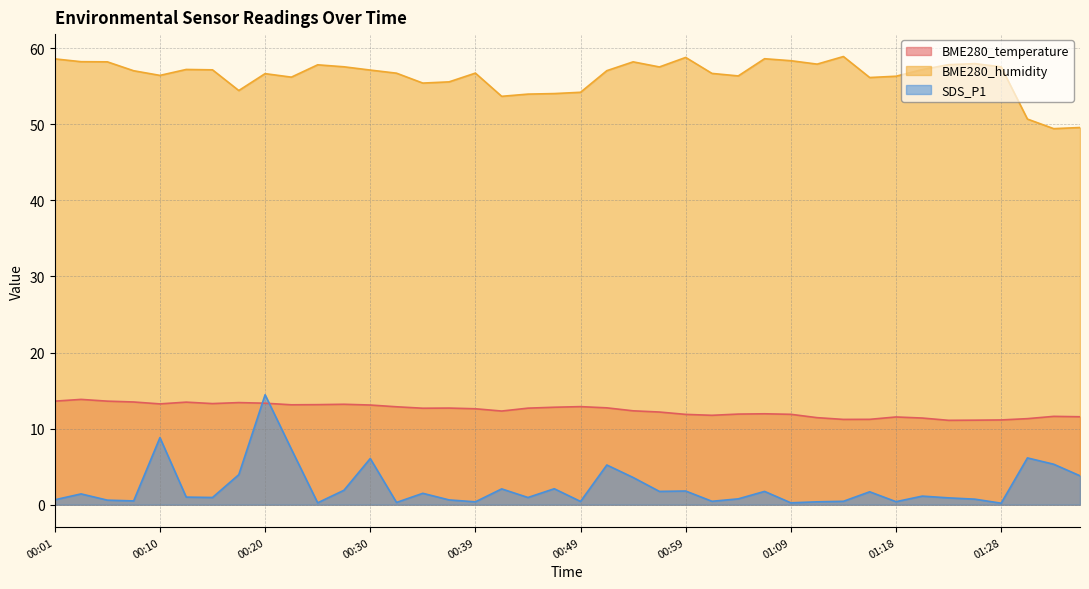

Which series has the widest spread of values?

SDS_P1